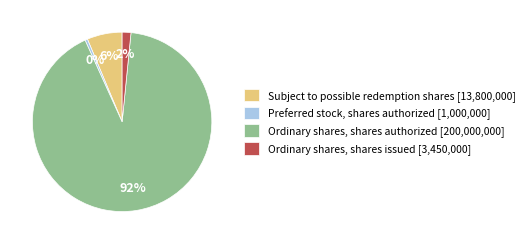

Which category has the smallest portion of the pie?

Preferred stock, shares authorized